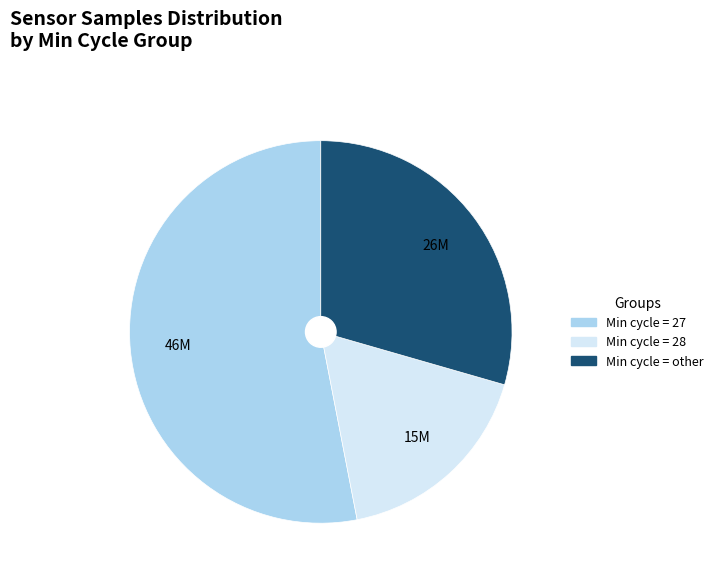

Is there a majority slice in this chart?

Yes